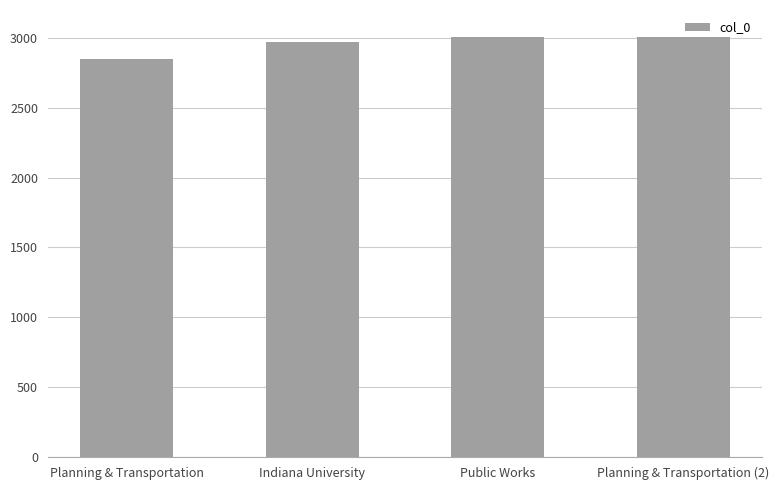

What is the sum of the values at Planning & Transportation (2) and Planning & Transportation?

5856